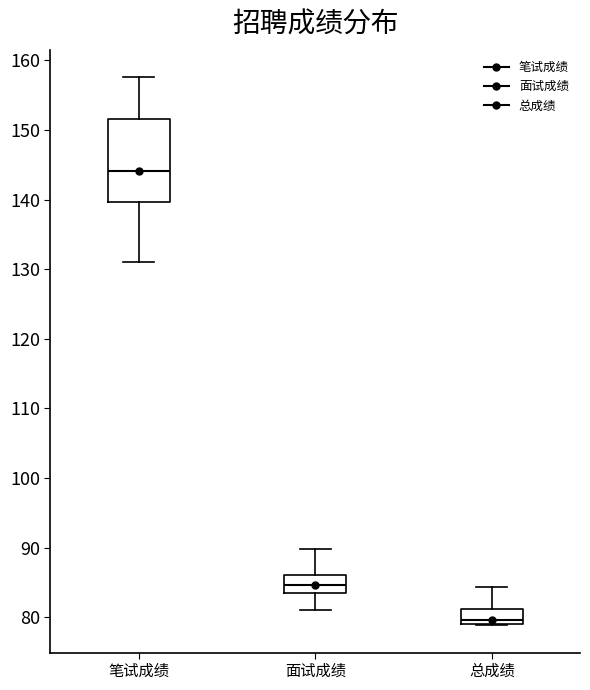

Which box is the tallest, from its lower edge to its upper edge?

笔试成绩